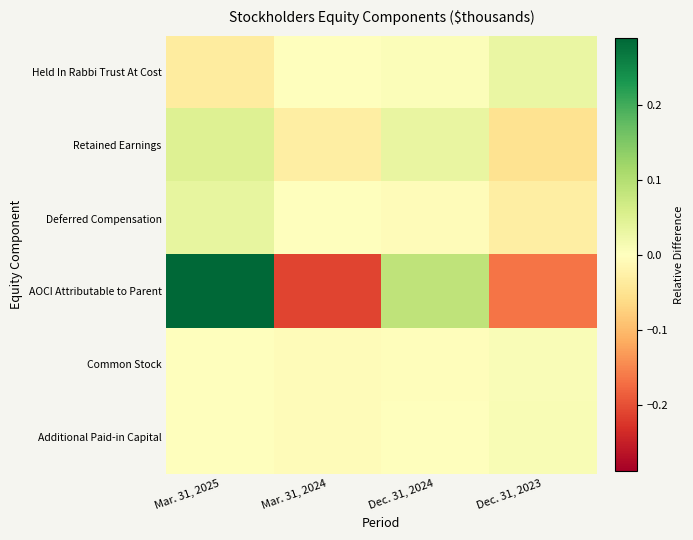

What is the smallest value displayed?

-0.2